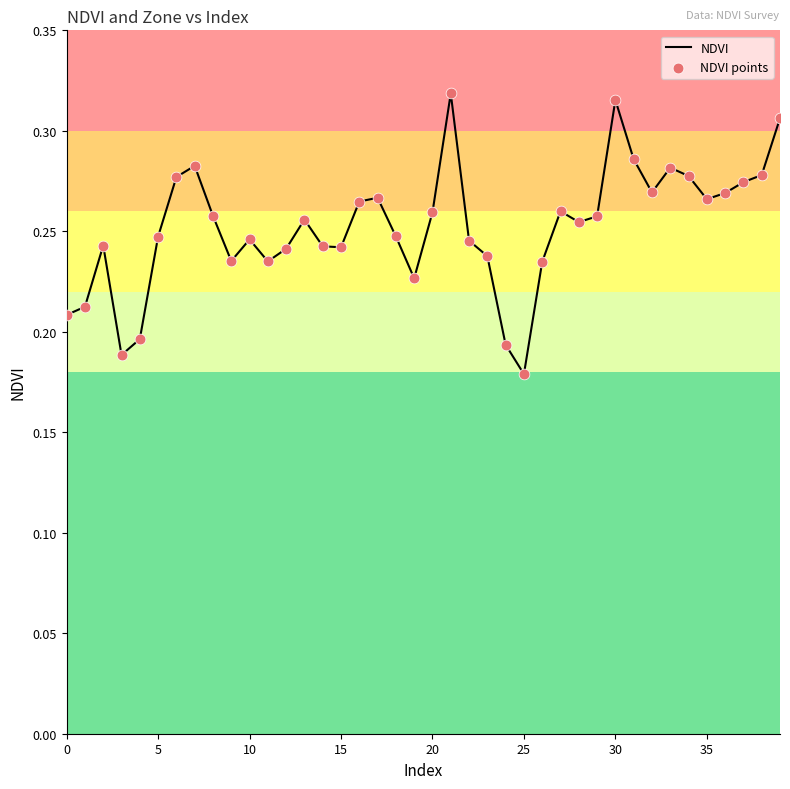

Does the chart have visible grid lines?

No